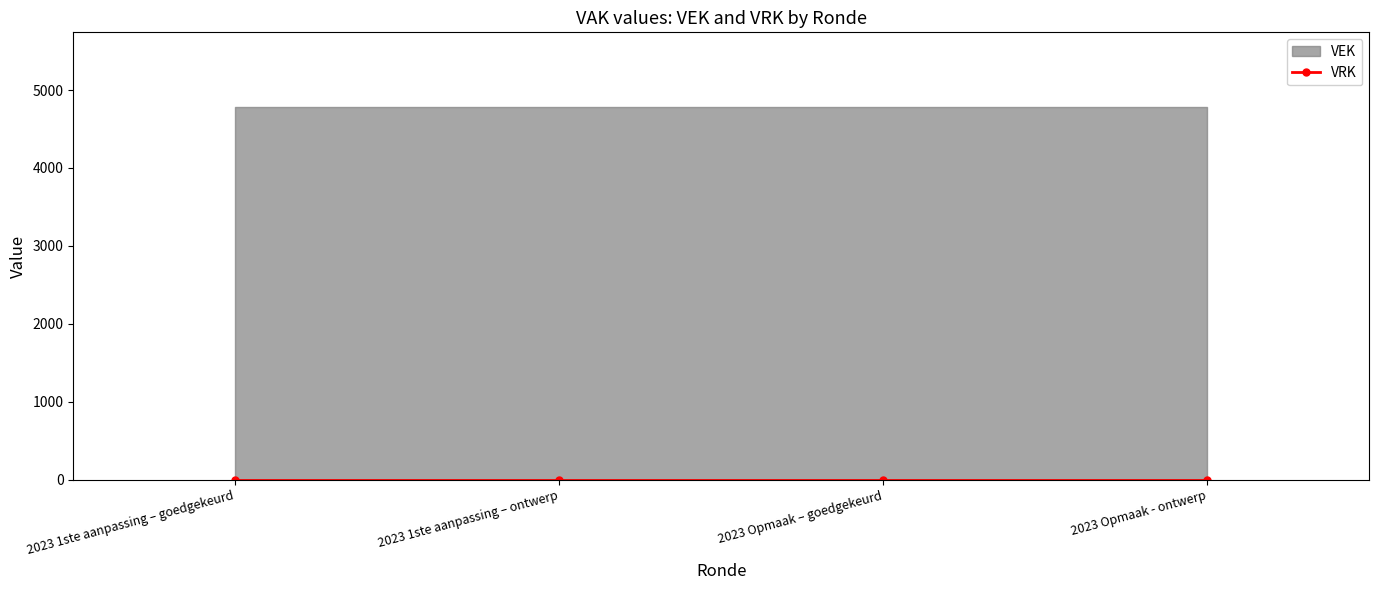

What is the label of the 4th point from the right?

2023 1ste aanpassing – goedgekeurd